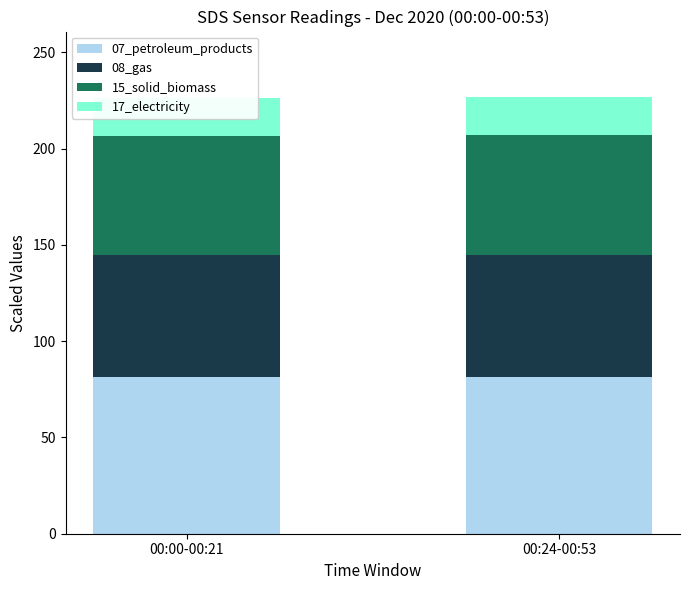

How many 17_electricity values are between 19 and 20?

2